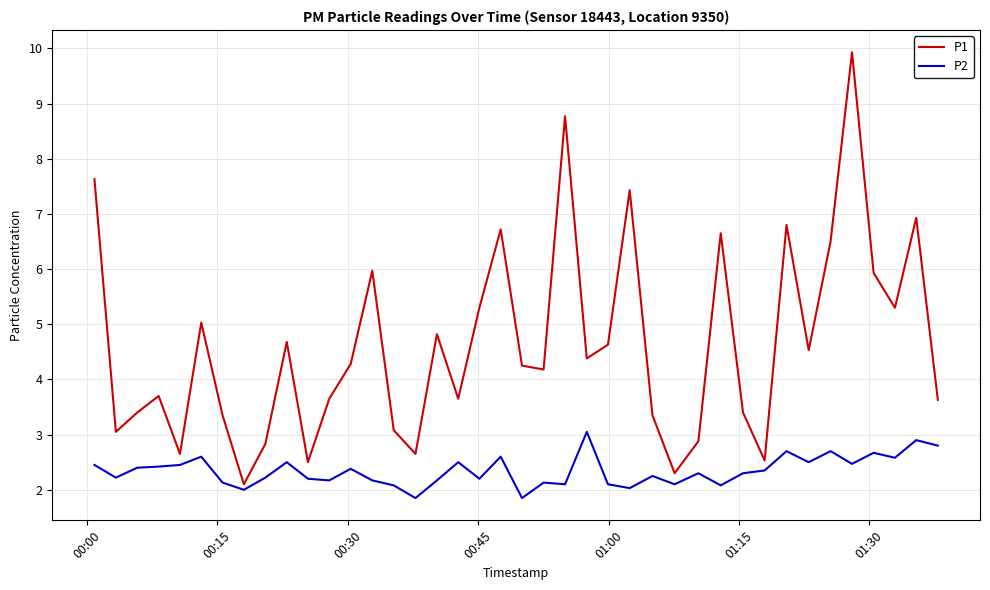

List the series in order of their overall mean, highest first.

P1, P2